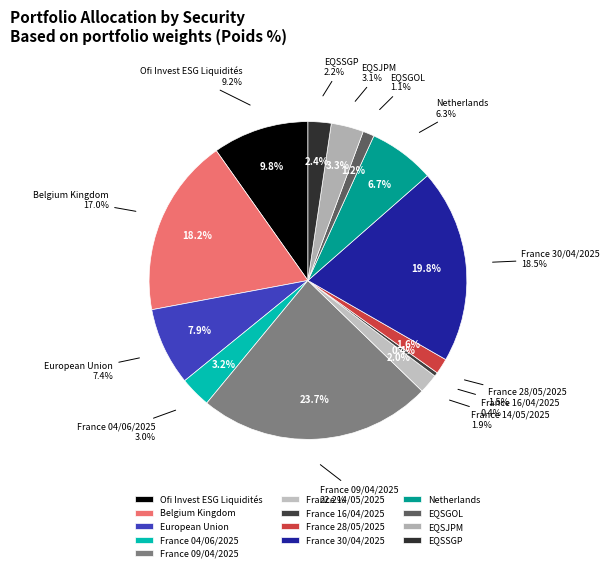

Does France 09/04/2025 account for over 50% of the chart?

No